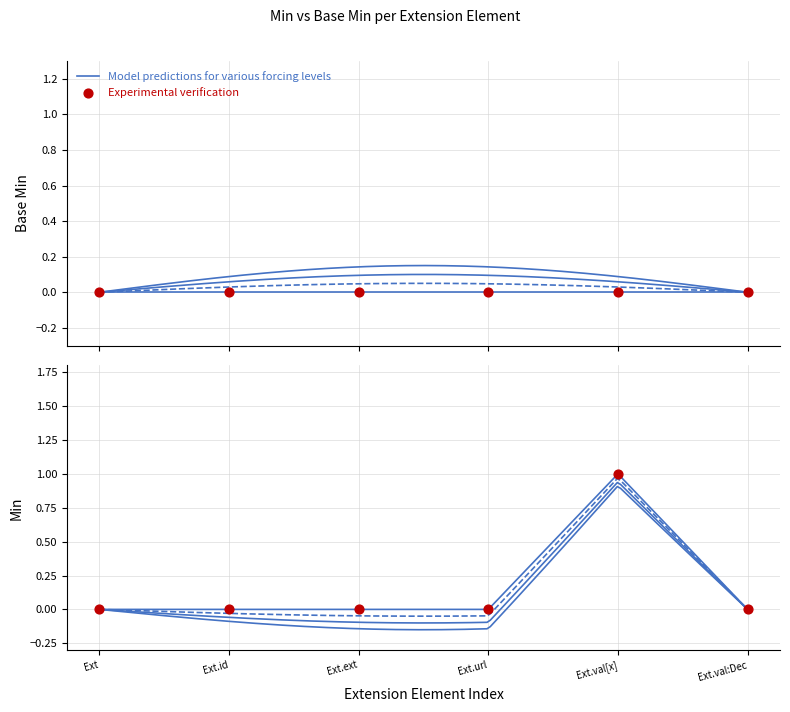

Which has a higher value, Ext.id or Ext.val[x]?

Ext.val[x]